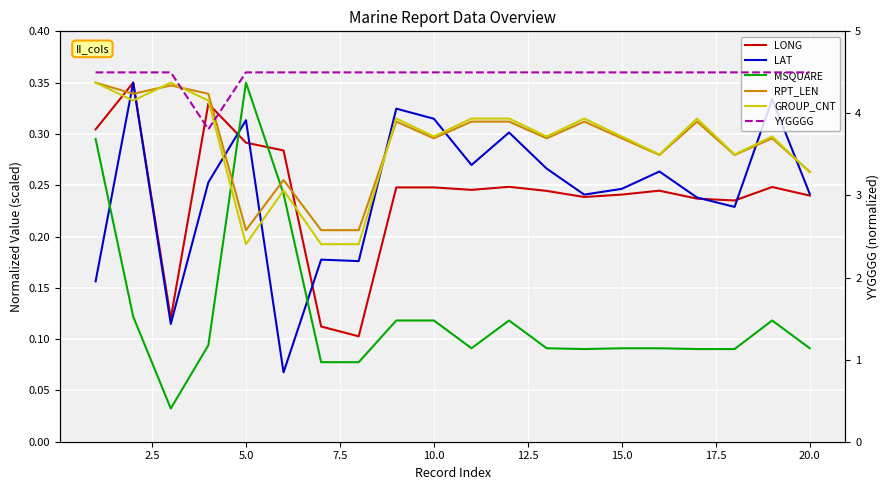

At 10.0, list the series in order from largest to smallest.

YYGGGG, LAT, GROUP_CNT, RPT_LEN, LONG, MSQUARE